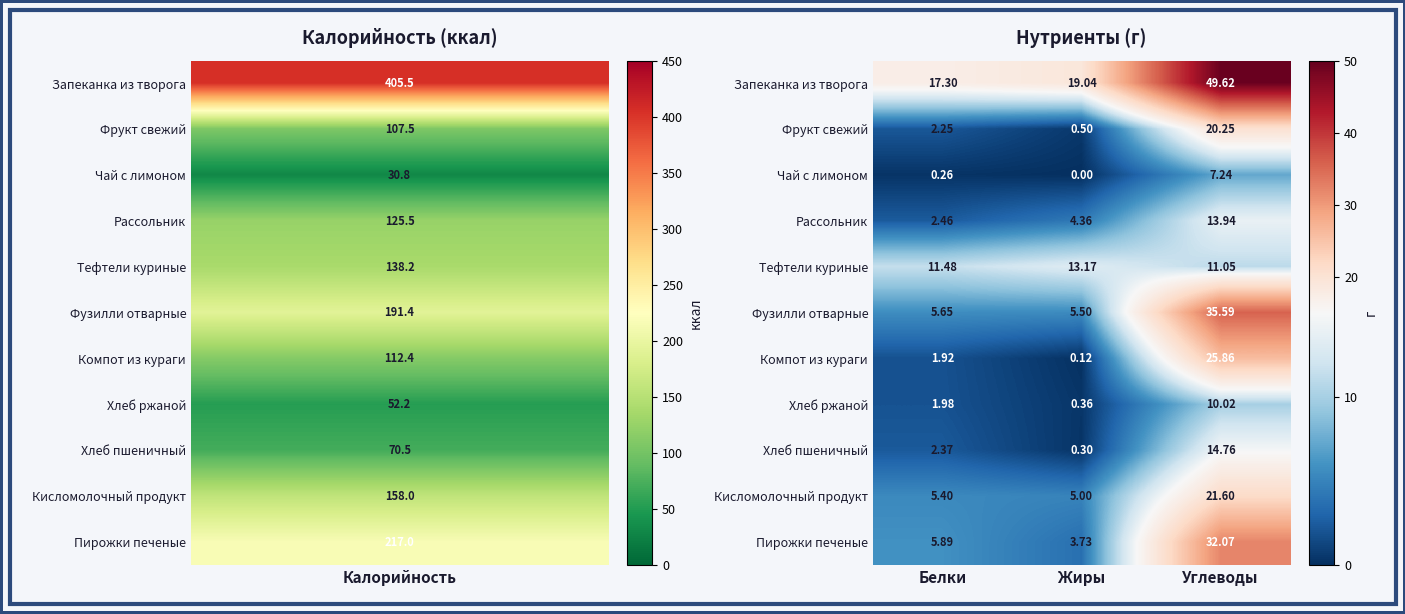

Which category has the highest value across all series?

Углеводы